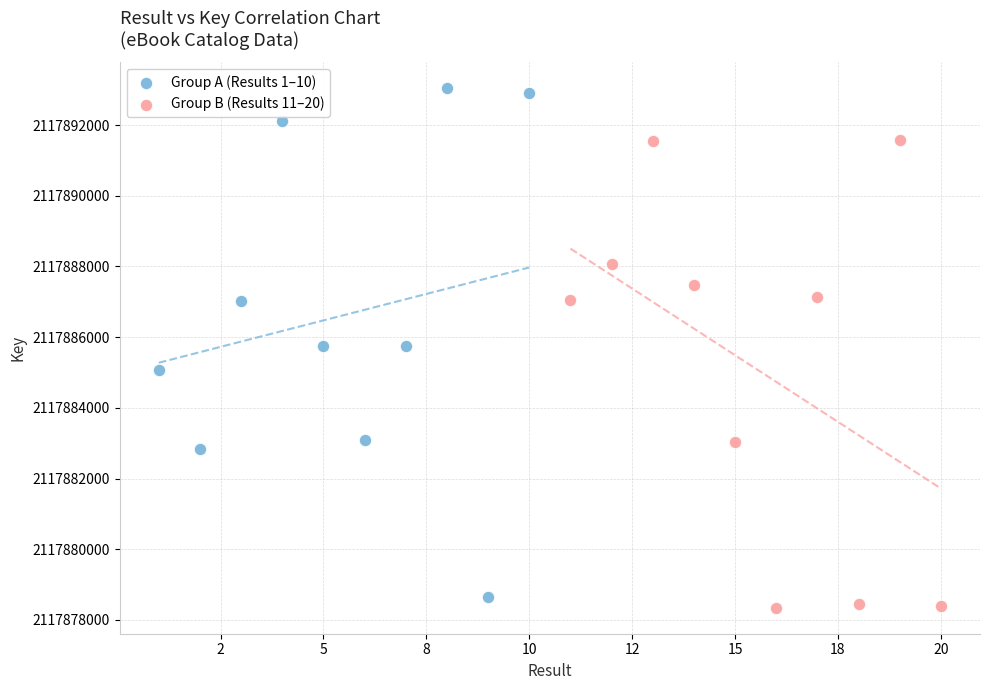

Which series reaches the maximum Y coordinate?

Group A (Results 1–10)